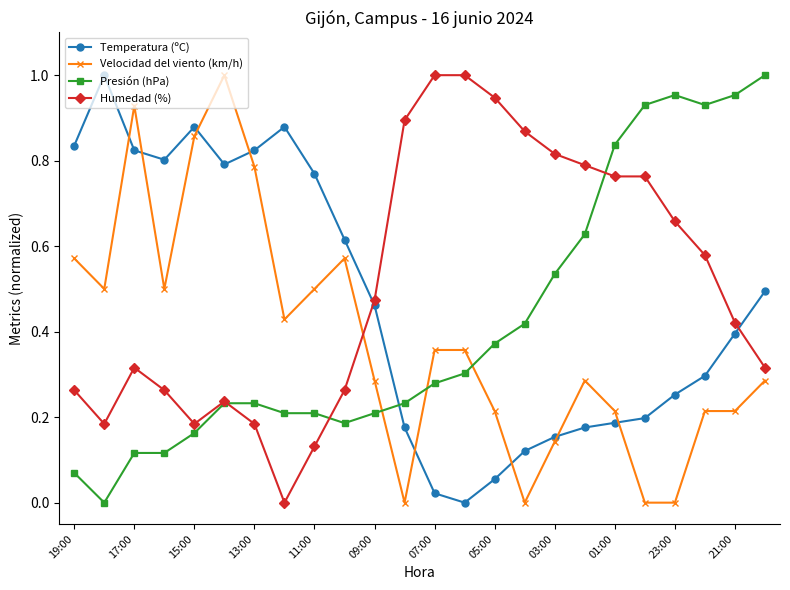

Which series has the largest total across all categories?

Humedad (%)